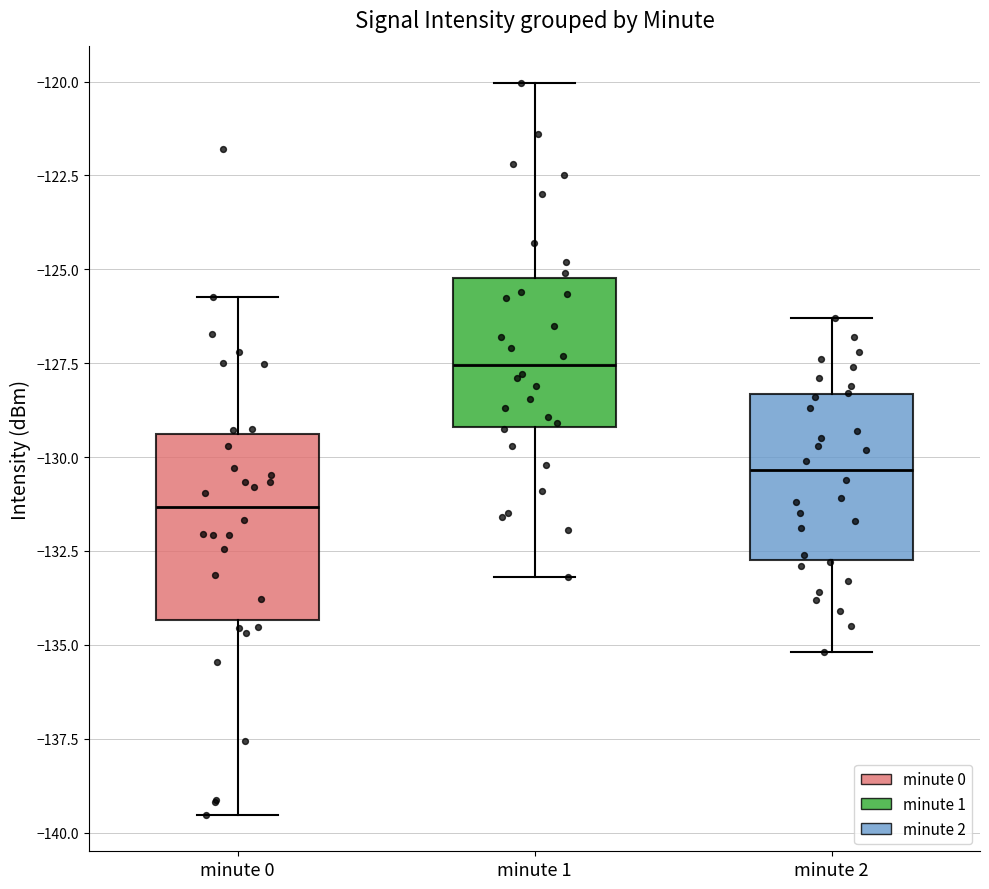

Reading left to right, read every box against the y-axis: the position of its median line, the range the box covers, and the ends of its whiskers. The values are not printed on the chart, so give them approximately, as read against the axis.

minute 0: median -131.5, box -134.5 to -129.5, whiskers -139.5 to -125.5
minute 1: median -127.5, box -129.0 to -125.0, whiskers -133.0 to -120.0
minute 2: median -130.5, box -132.5 to -128.5, whiskers -135.0 to -126.5